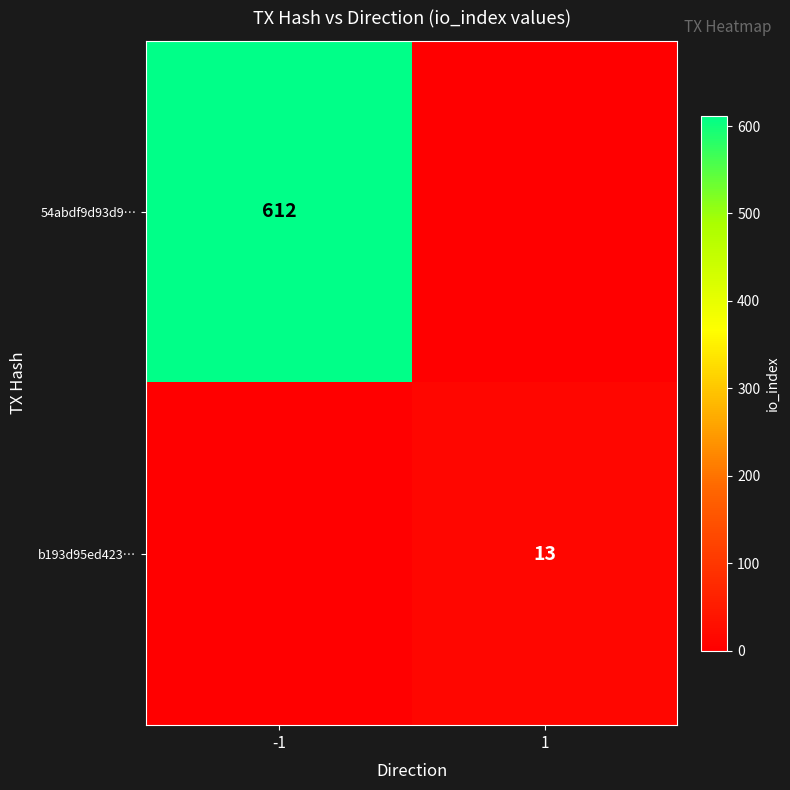

The value of b193d95ed423… at 1 is 19. True or false?

False